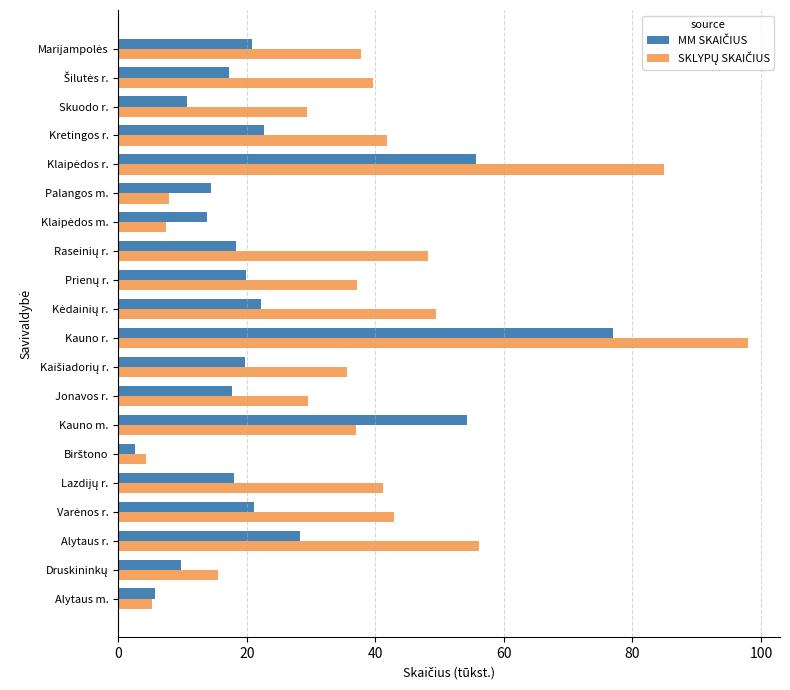

What is the difference between the highest and lowest values at Skuodo r.?

18.6